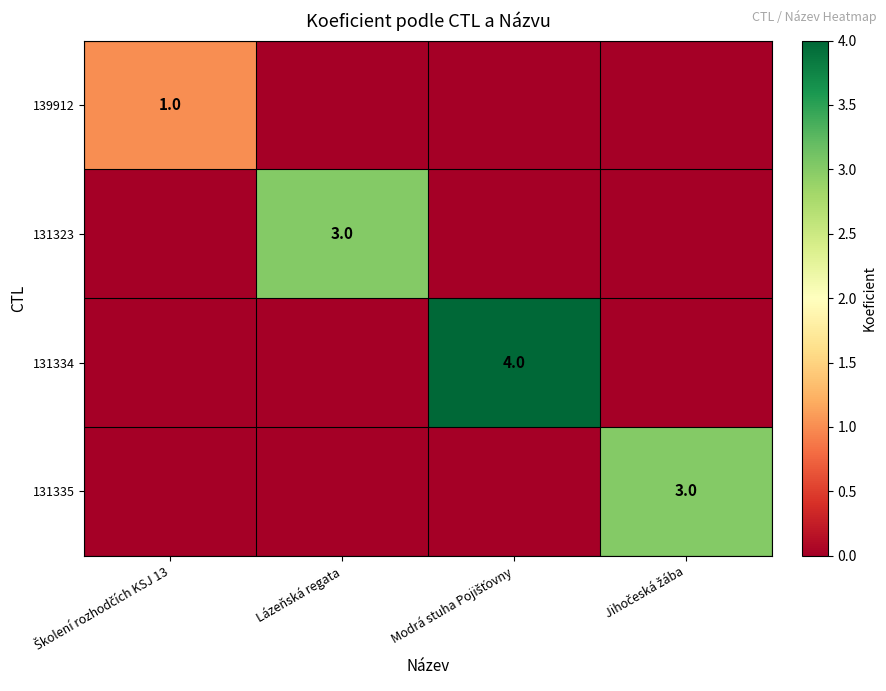

At which category does the chart reach its peak across all series?

Modrá stuha Pojišťovny